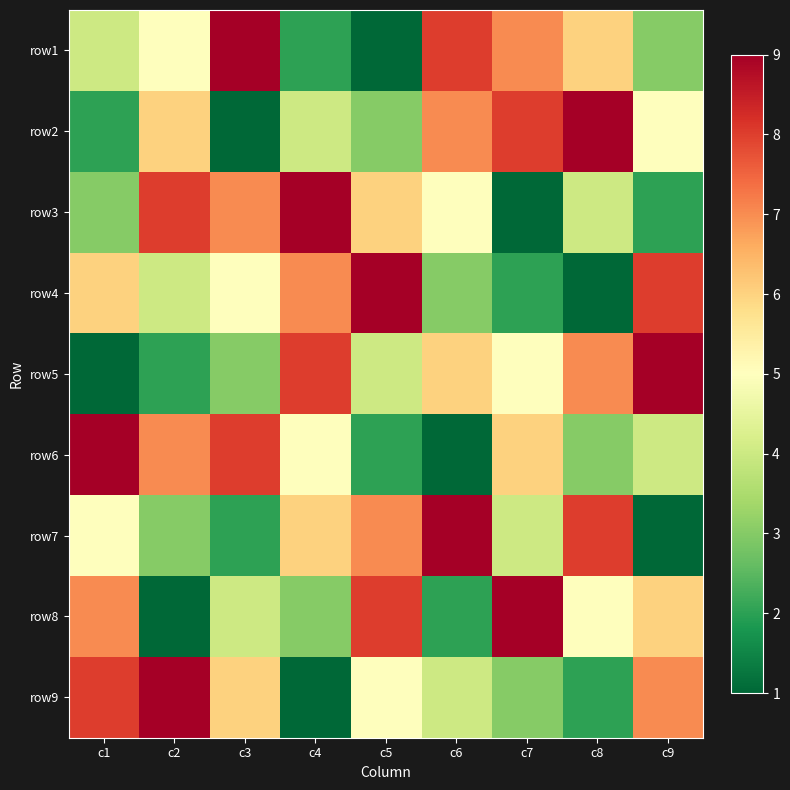

Reading left to right, transcribe all the data shown in this chart.

row1: c1=4	c2=5	c3=9	c4=2	c5=1	c6=8	c7=7	c8=6	c9=3
row2: c1=2	c2=6	c3=1	c4=4	c5=3	c6=7	c7=8	c8=9	c9=5
row3: c1=3	c2=8	c3=7	c4=9	c5=6	c6=5	c7=1	c8=4	c9=2
row4: c1=6	c2=4	c3=5	c4=7	c5=9	c6=3	c7=2	c8=1	c9=8
row5: c1=1	c2=2	c3=3	c4=8	c5=4	c6=6	c7=5	c8=7	c9=9
row6: c1=9	c2=7	c3=8	c4=5	c5=2	c6=1	c7=6	c8=3	c9=4
row7: c1=5	c2=3	c3=2	c4=6	c5=7	c6=9	c7=4	c8=8	c9=1
row8: c1=7	c2=1	c3=4	c4=3	c5=8	c6=2	c7=9	c8=5	c9=6
row9: c1=8	c2=9	c3=6	c4=1	c5=5	c6=4	c7=3	c8=2	c9=7